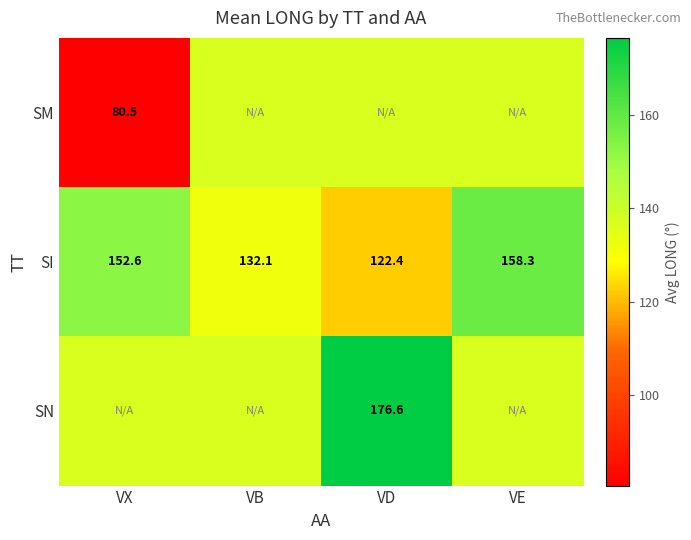

Where is SI nearest to the value 140?

VB